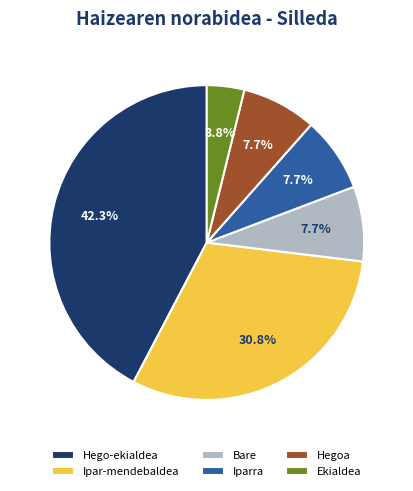

What percentage do Hegoa and Ipar-mendebaldea together represent?

38.5%